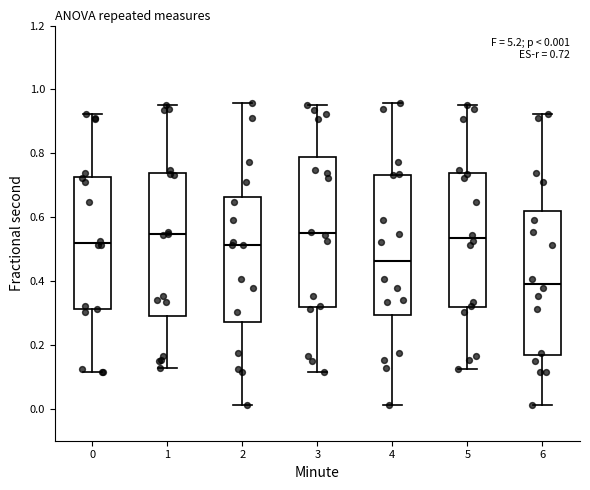

Which box has the lowest median line?

6